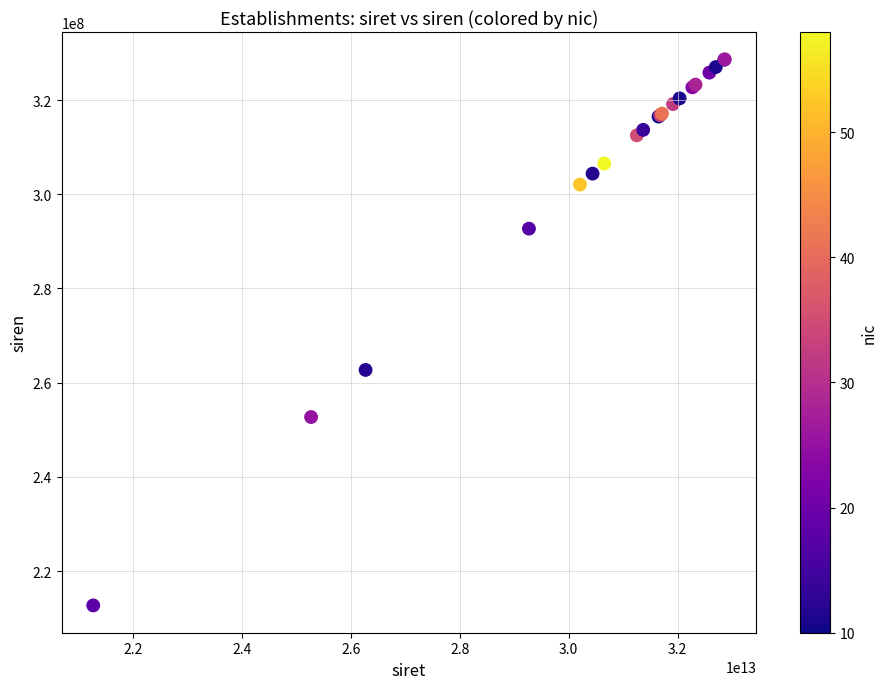

What Y value in the scatter plot is closest to 270677146?

262703812